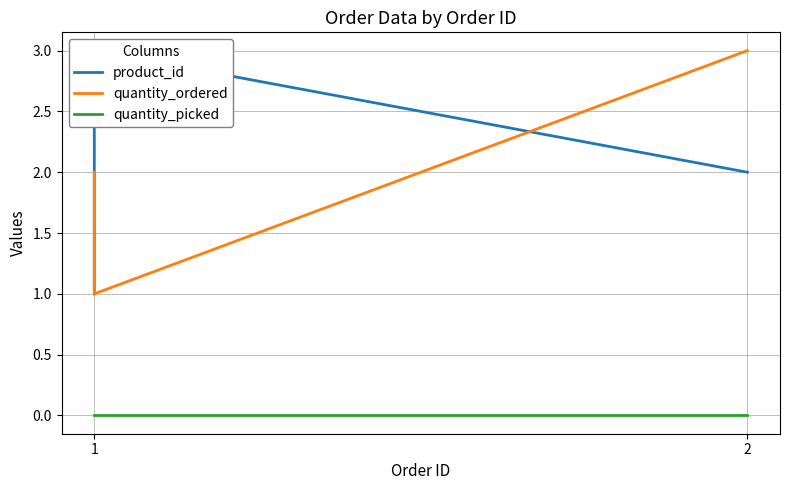

Reading right to left, transcribe all the data shown in this chart.

product_id: 2	3	1
quantity_ordered: 3	1	2
quantity_picked: 0	0	0